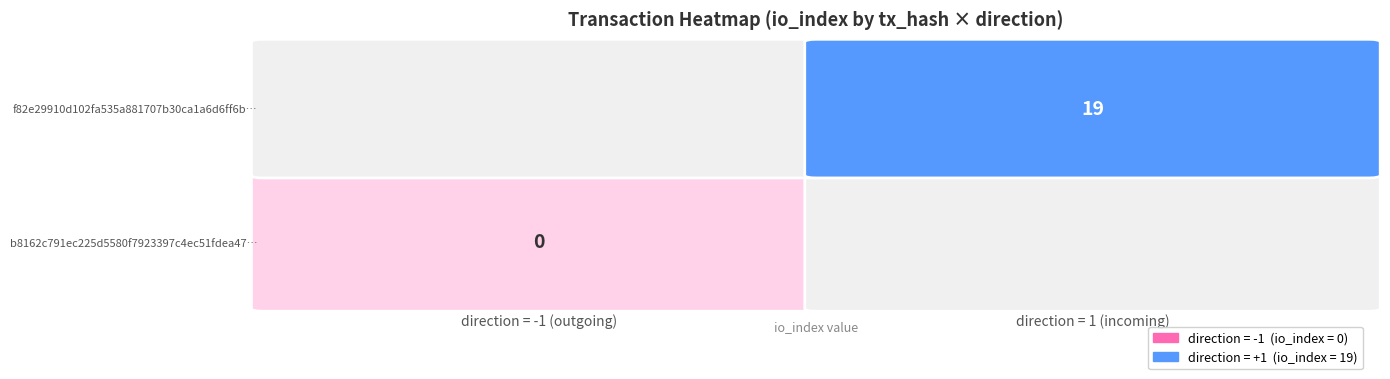

Which series has the largest total across all categories?

f82e29910d102fa535a881707b30ca1a6d6ff6b